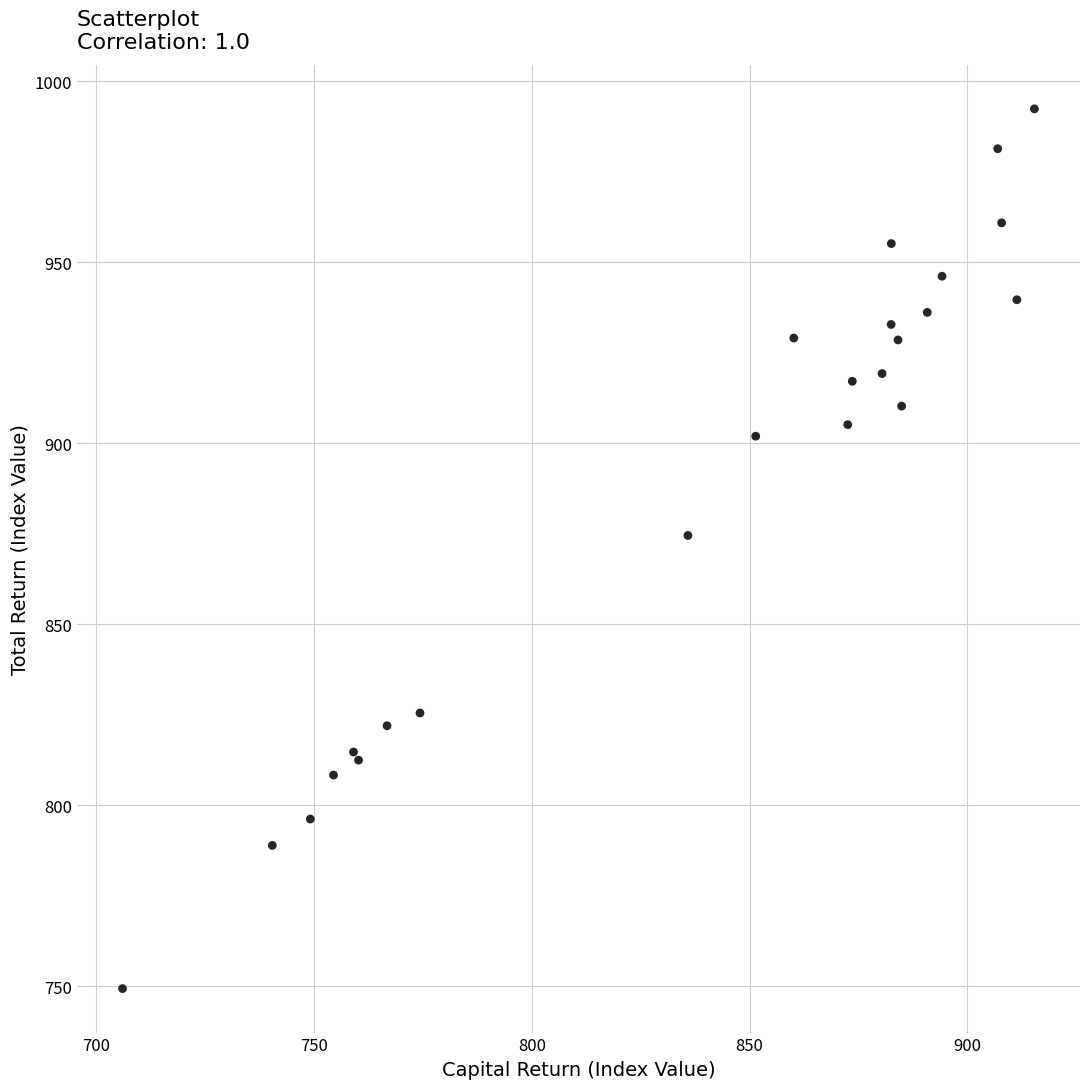

What Y value in the scatter plot is closest to 870?

874.5